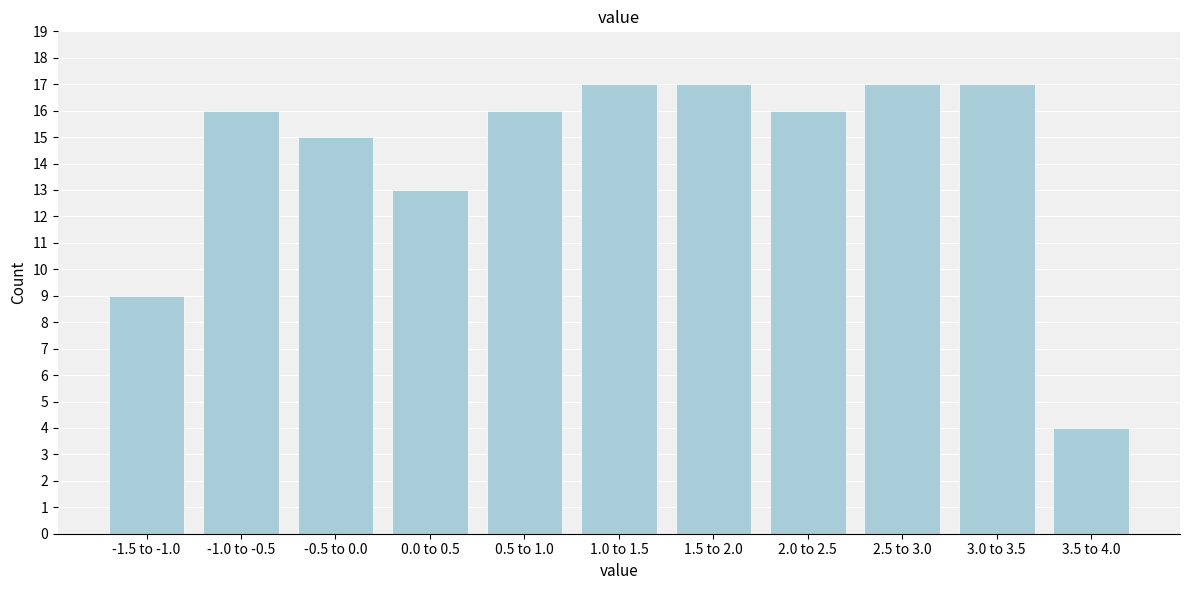

Reading left to right, transcribe all the data shown in this chart.

-1.5 to -1.0=9	-1.0 to -0.5=16	-0.5 to 0.0=15	0.0 to 0.5=13	0.5 to 1.0=16	1.0 to 1.5=17	1.5 to 2.0=17	2.0 to 2.5=16	2.5 to 3.0=17	3.0 to 3.5=17	3.5 to 4.0=4